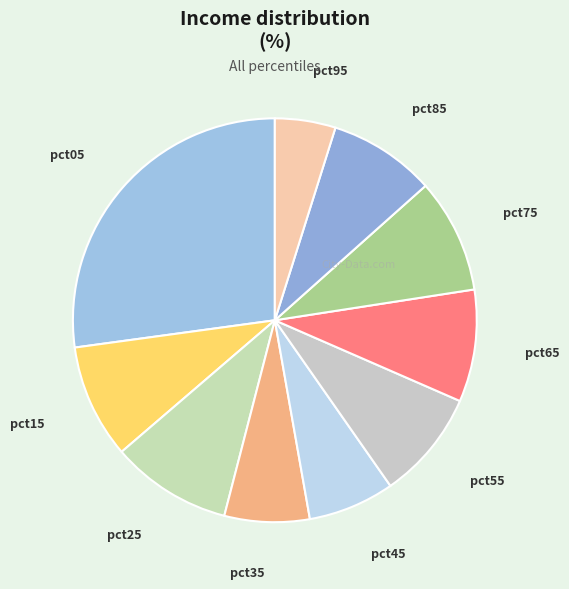

Which category has the biggest portion of the pie?

pct05